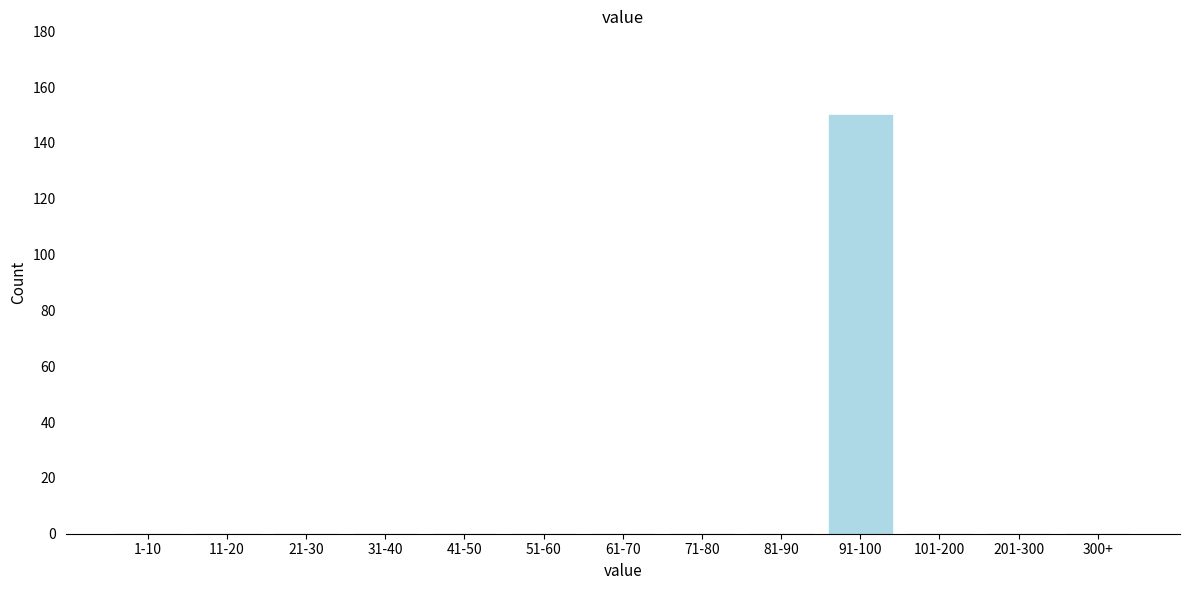

Reading right to left, transcribe all the data shown in this chart.

300+=0	201-300=0	101-200=0	91-100=150	81-90=0	71-80=0	61-70=0	51-60=0	41-50=0	31-40=0	21-30=0	11-20=0	1-10=0